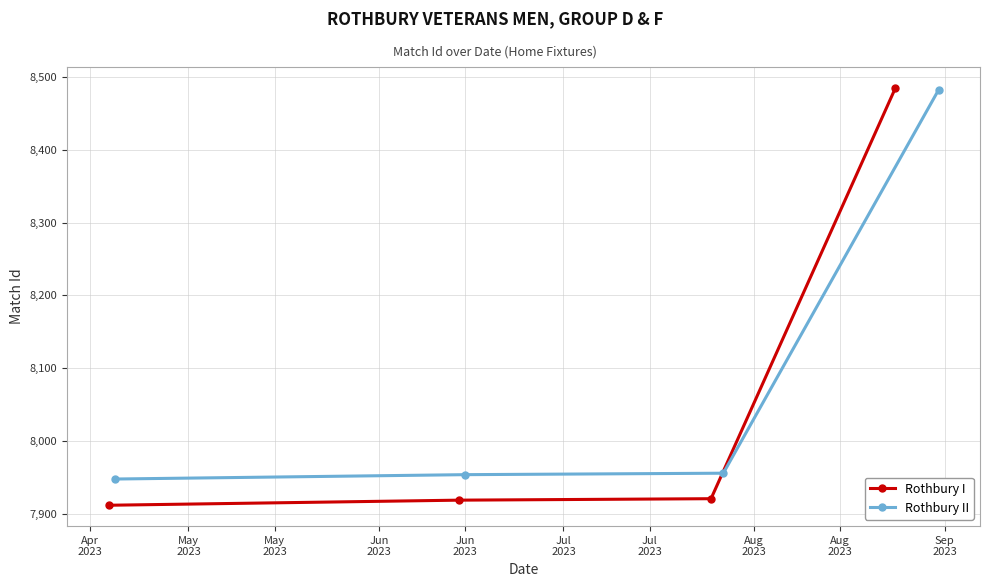

True or false: Rothbury I has more than 2 interior local peaks.

False